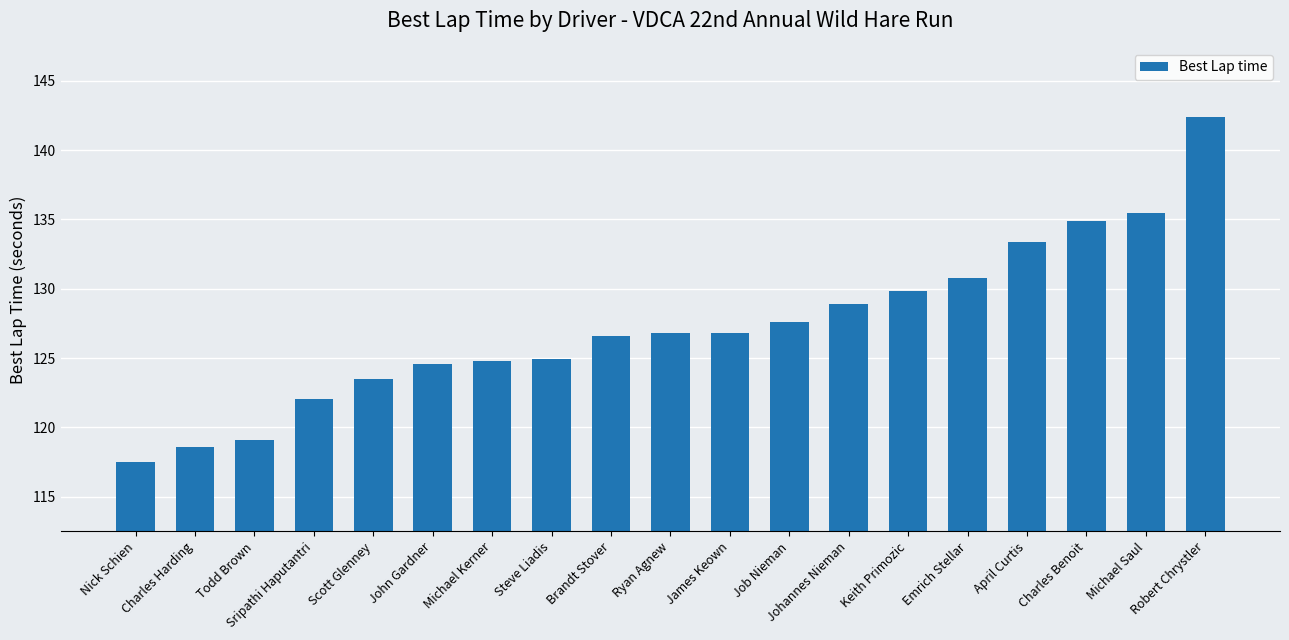

What is the change in value from Todd Brown to Scott Glenney?

+4.4